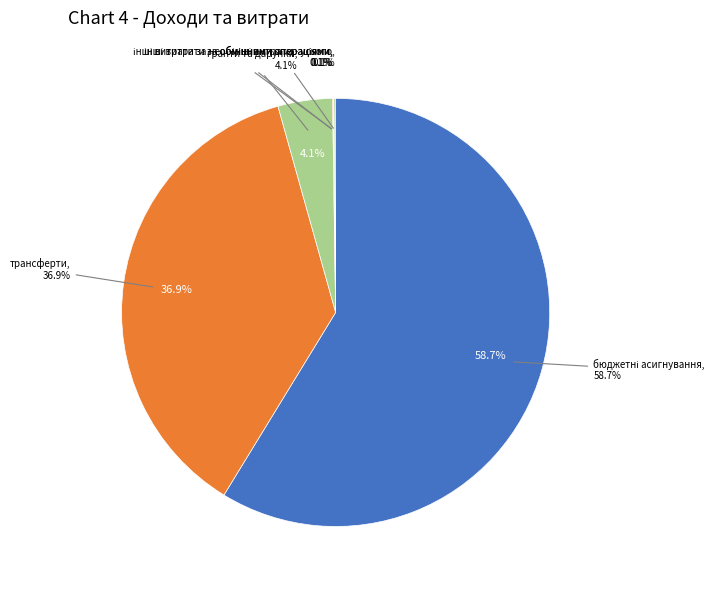

To the nearest percent, what is the combined percentage of інші витрати - усього and бюджетні асигнування?

59%